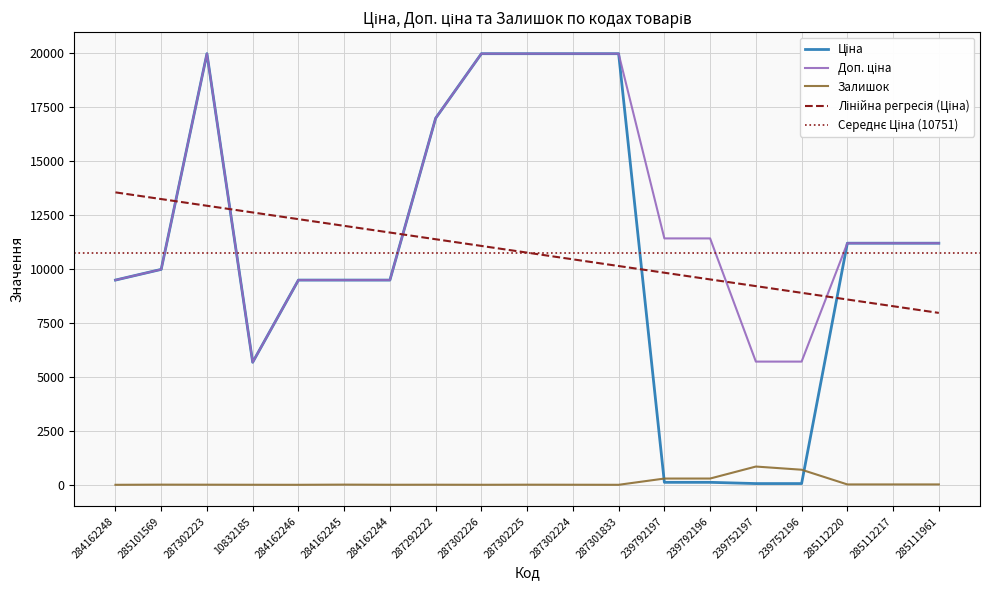

List the series in order of their peak value, lowest first.

Залишок, Ціна, Доп. ціна